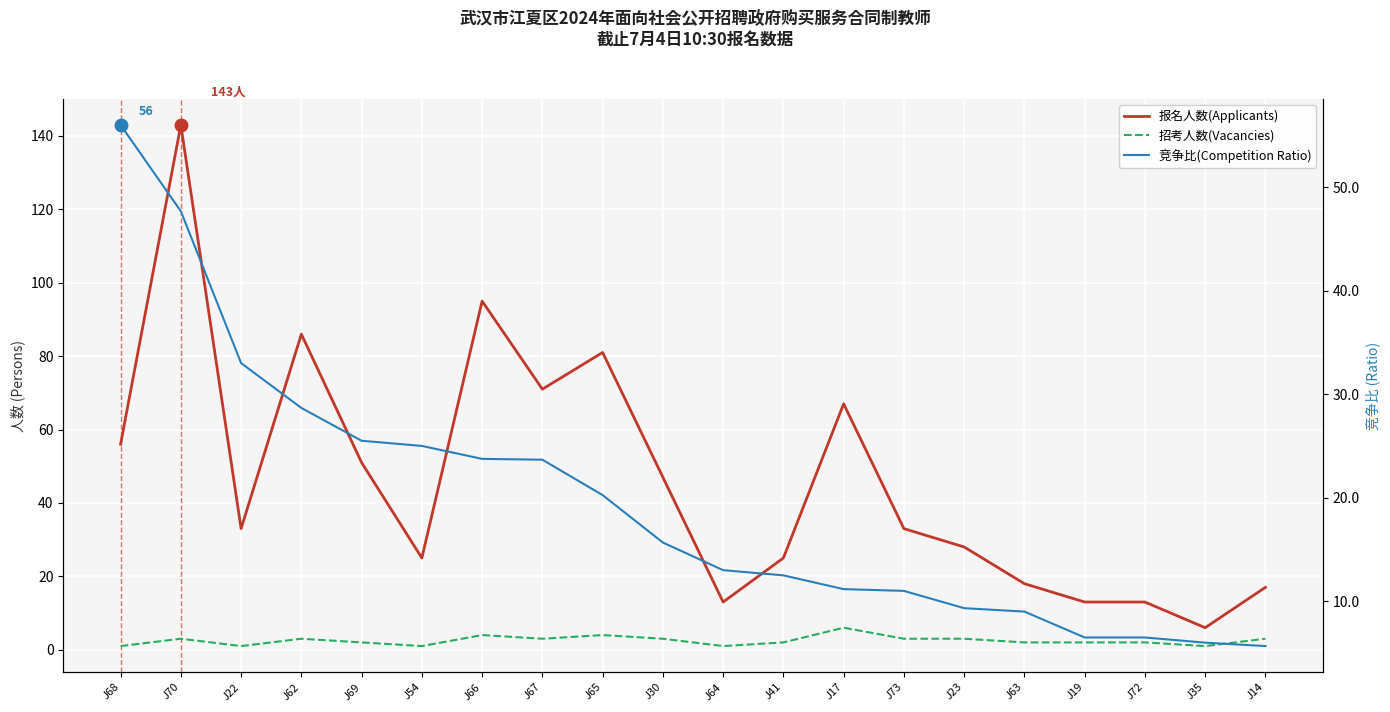

What is the sum of the 报名人数(Applicants) values at J64 and J30?

60.0